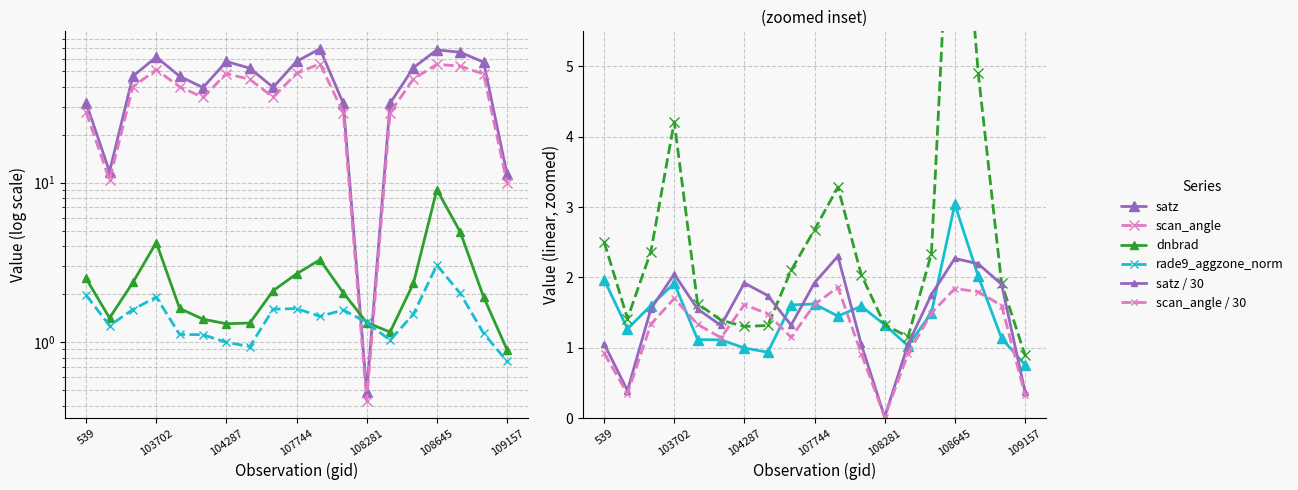

How many data points does each series have?

19